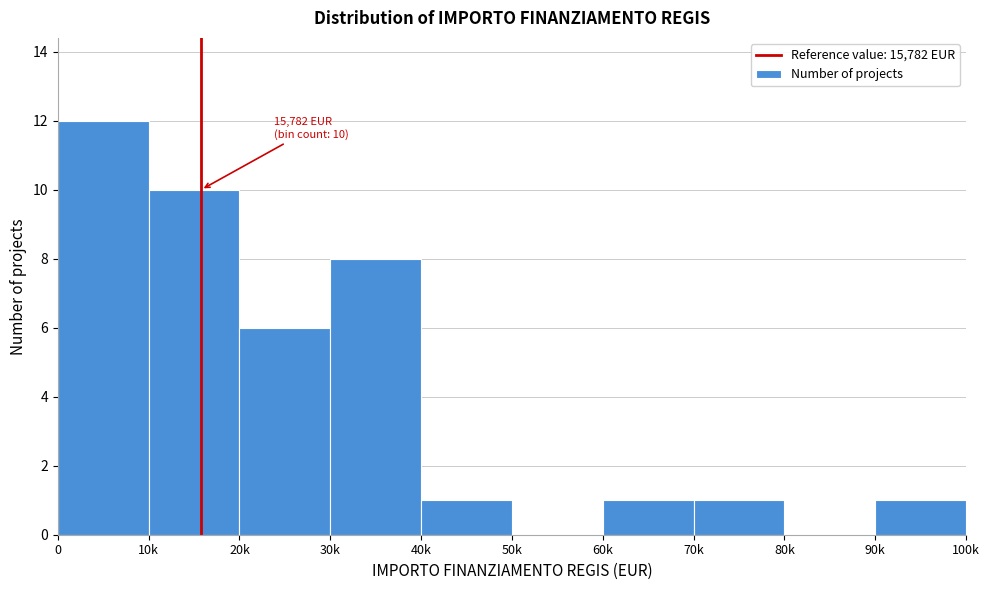

Reading right to left, extract all data points from this chart.

90k=1	80k=0	70k=1	60k=1	50k=0	40k=1	30k=8	20k=6	10k=10	0=12